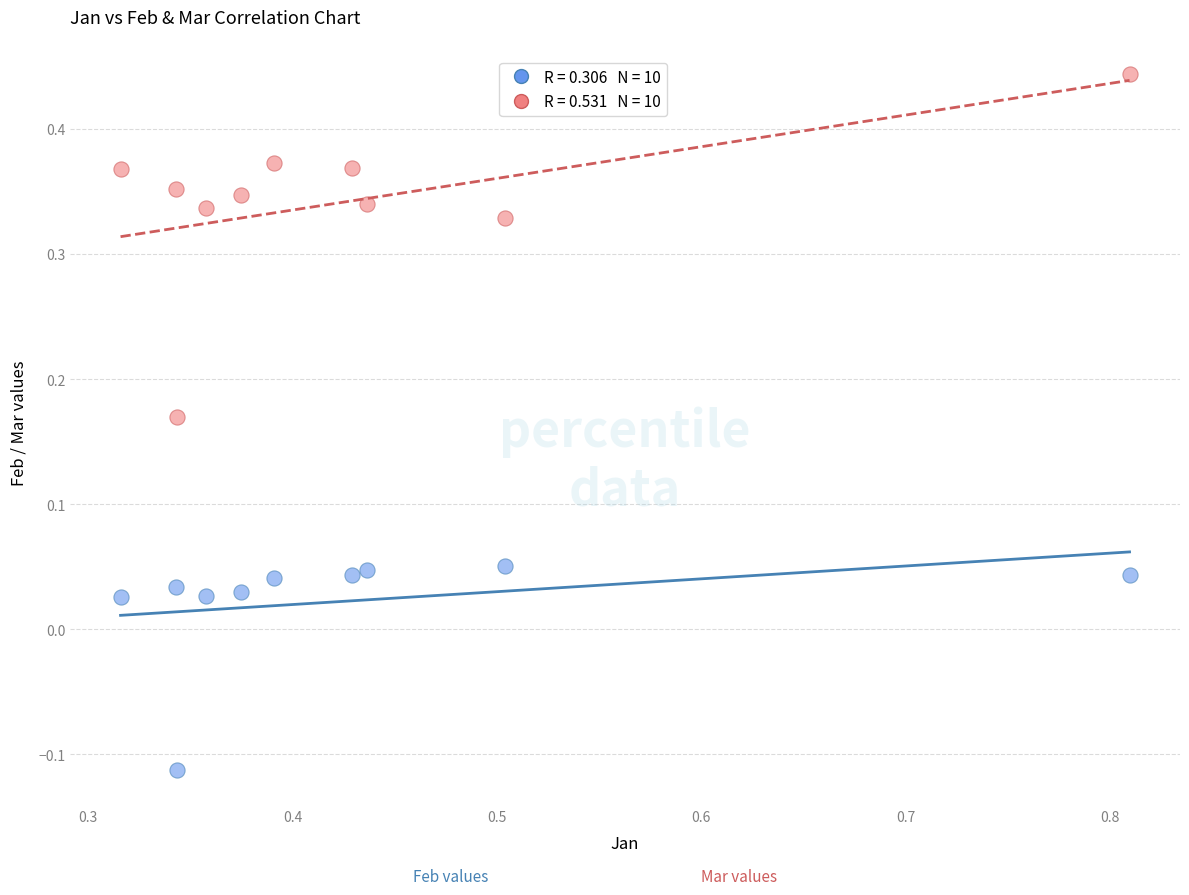

Across all data points, what is the range of Y values (max minus min)?

0.6